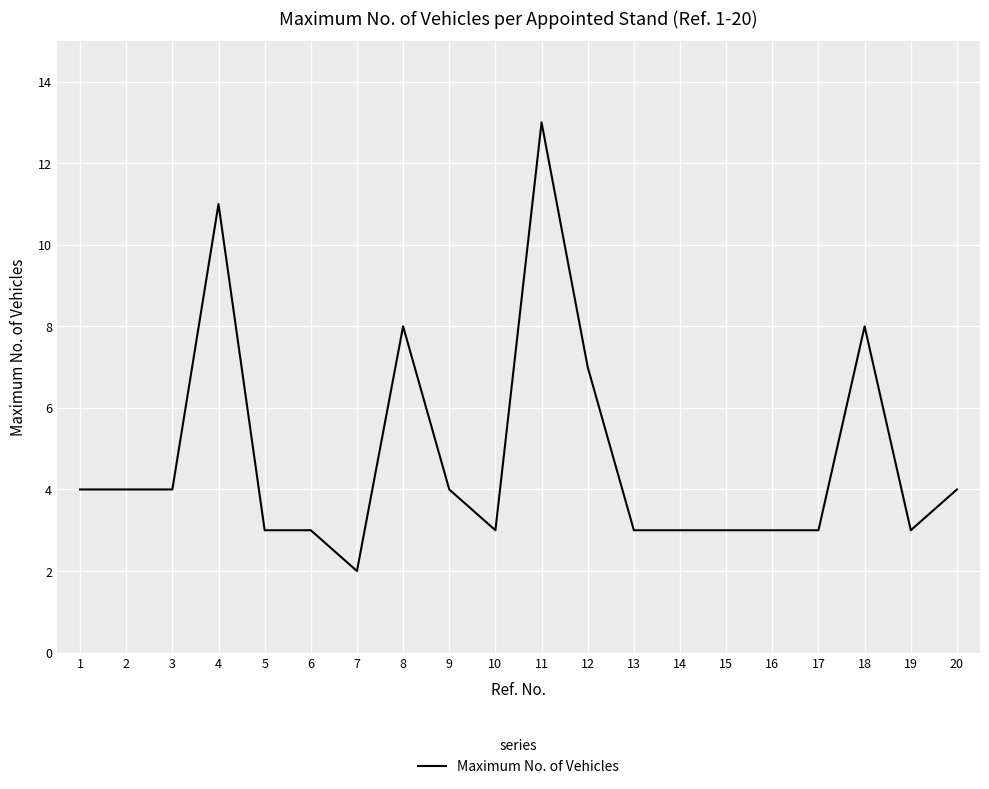

What is the sum of the values at 7 and 5?

5